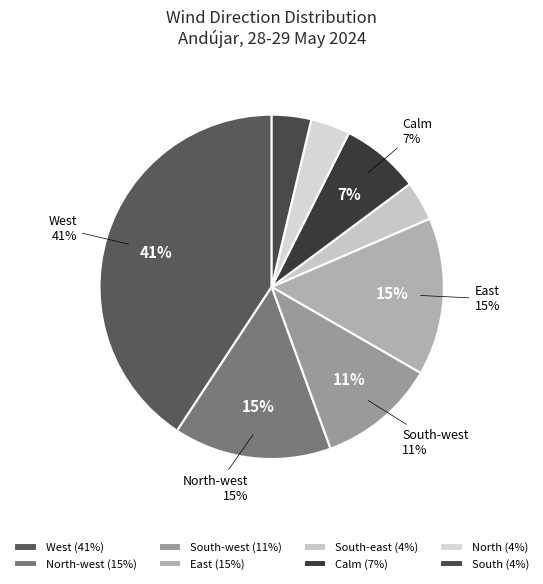

What is the largest slice in the pie chart?

West